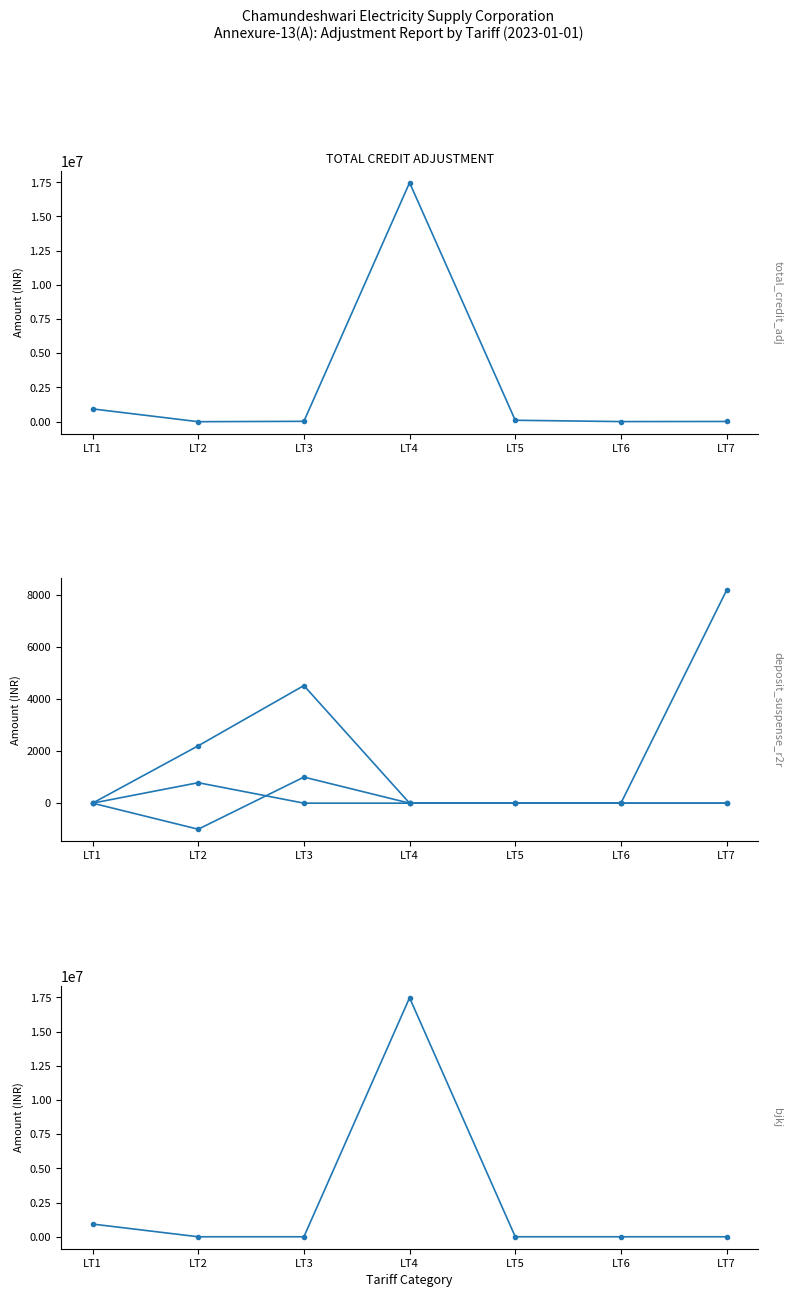

What is the minimum value for TOTAL CREDIT ADJUSTMENT?

-8514.8